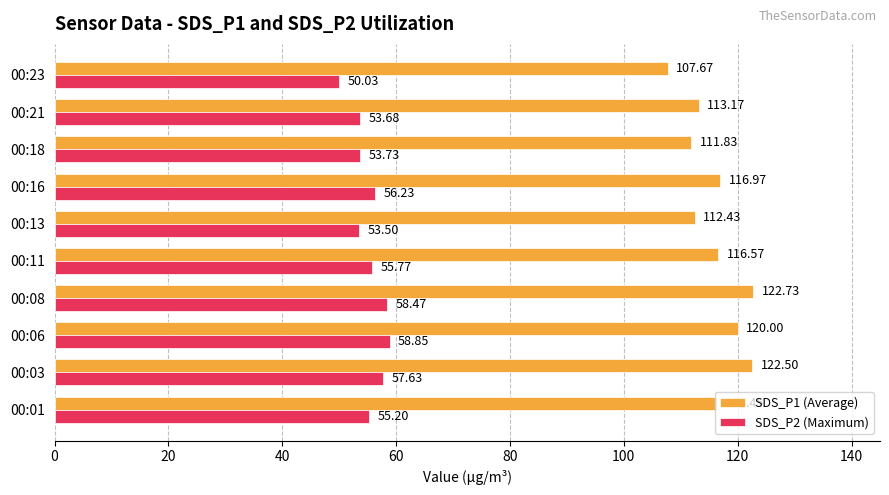

What are all the series names shown in the legend?

SDS_P1 (Average), SDS_P2 (Maximum)